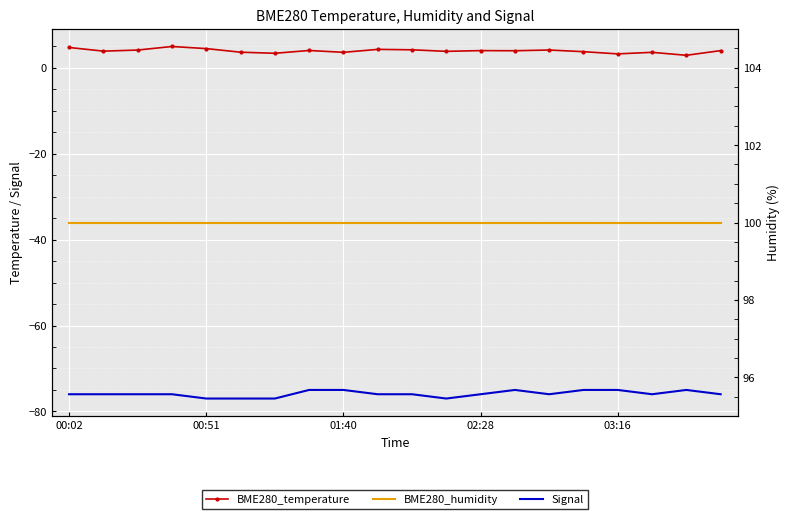

True or false: BME280_temperature has a value of 1.0 at 00:51.

False